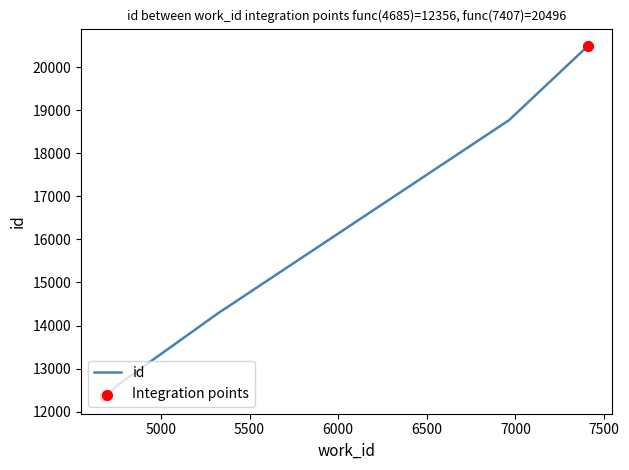

What is the ratio of the value at 5328 to the value at 6964?

0.8